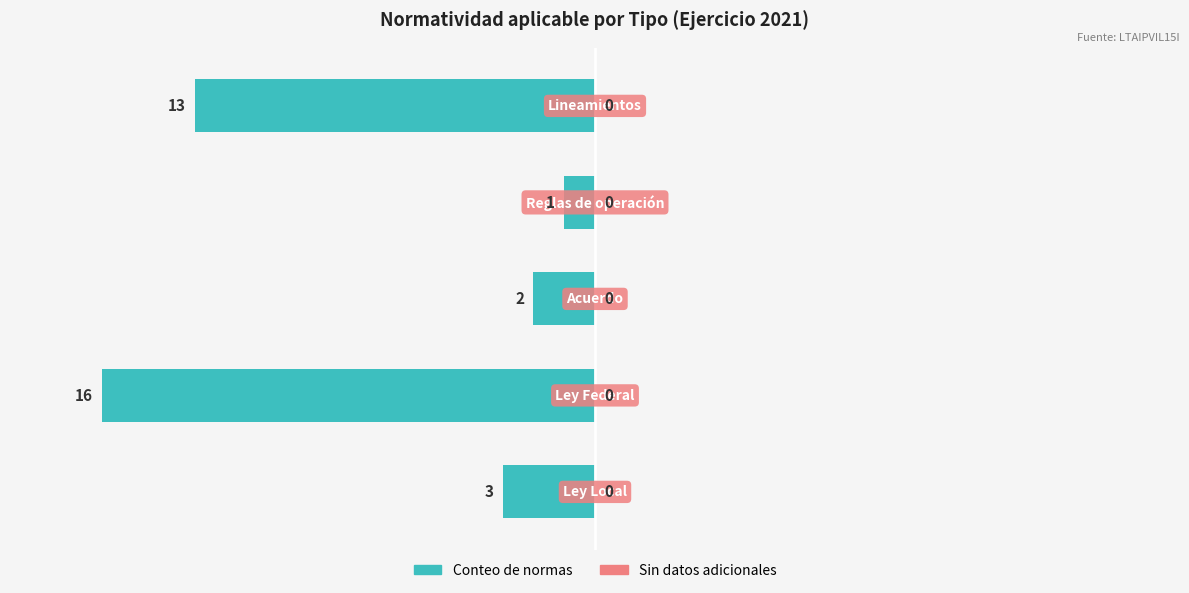

How many bars are there in total?

5